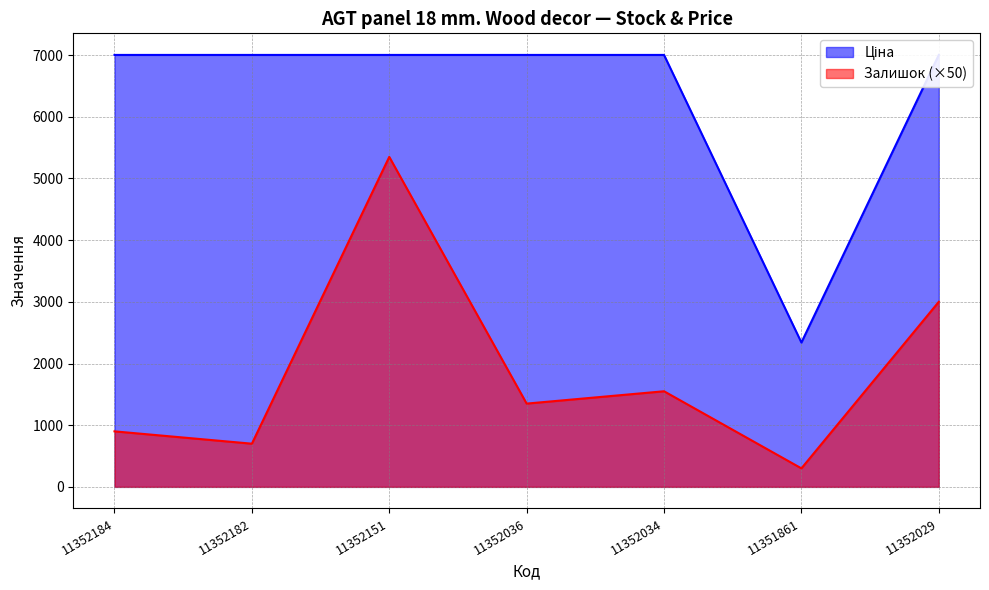

What position from the right is 11352184?

7